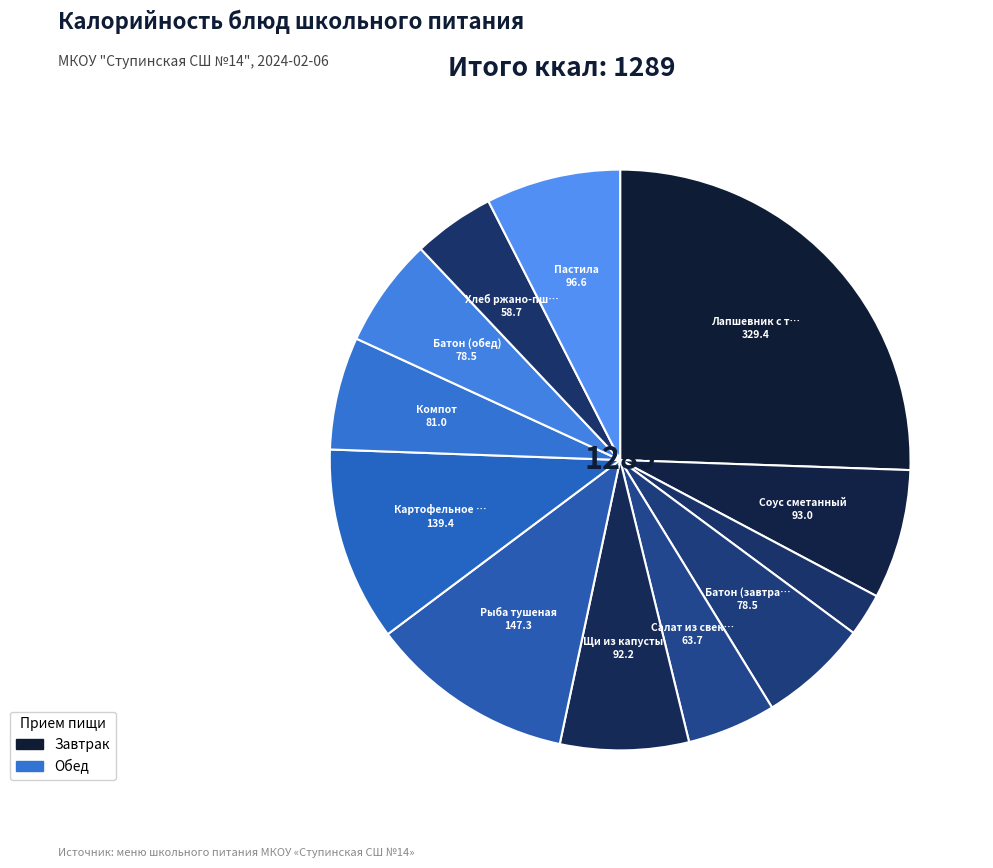

What is the largest slice in the pie chart?

Лапшевник с творогом